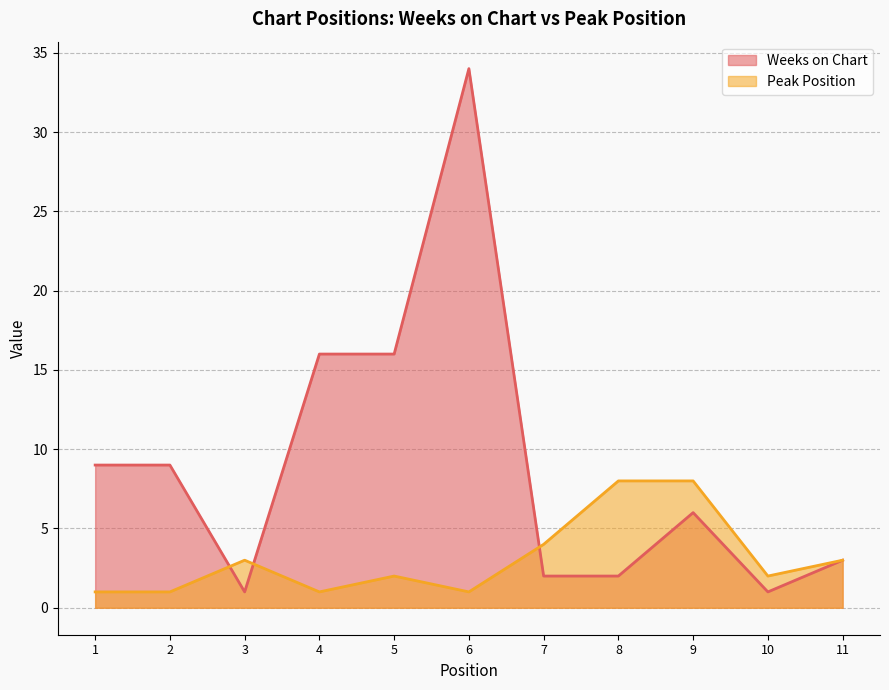

At how many categories does at least one series exceed 25?

1